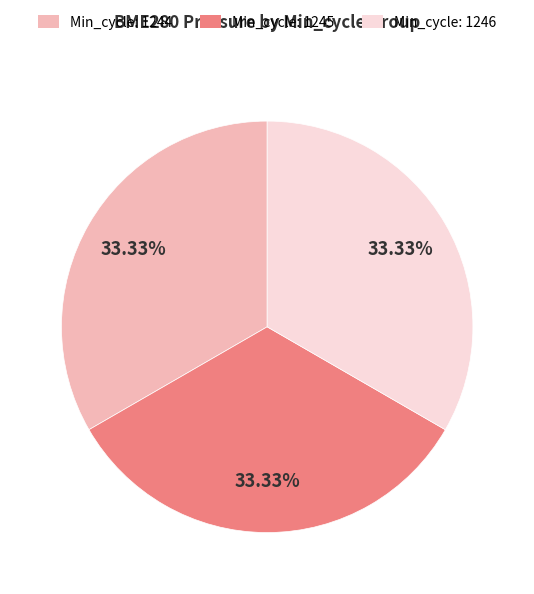

Is the sum of Min_cycle: 1246 and Min_cycle: 1245 greater than half?

Yes